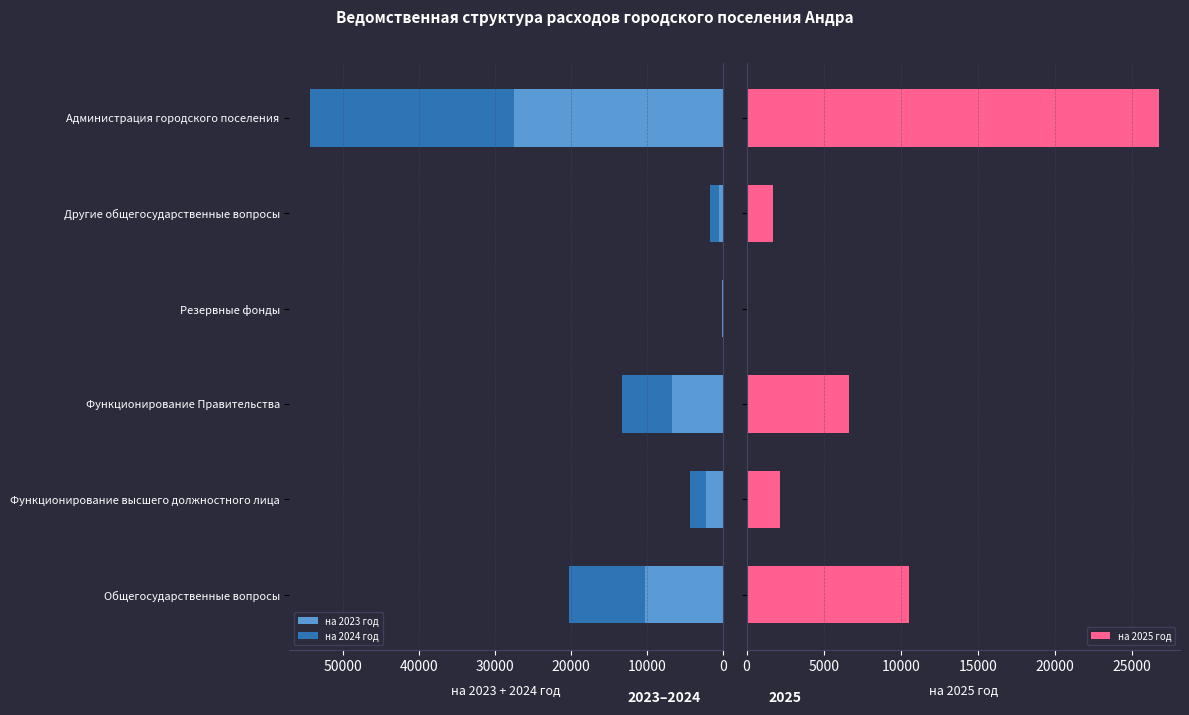

How many values in the на 2024 год series exceed 6646?

3